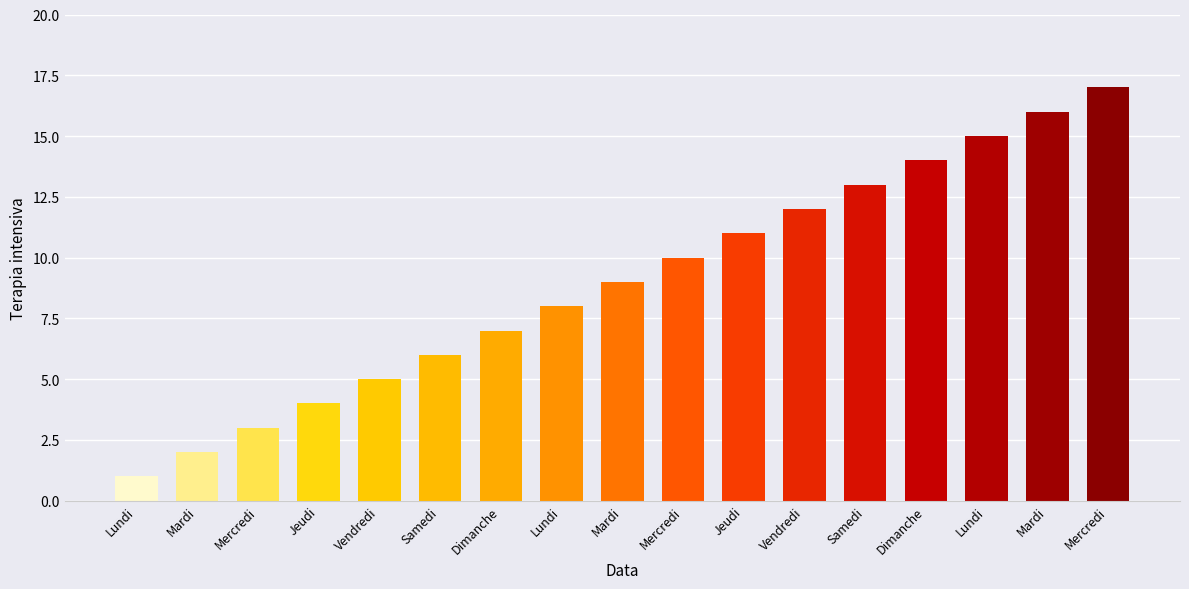

What is the sum of all values?

153